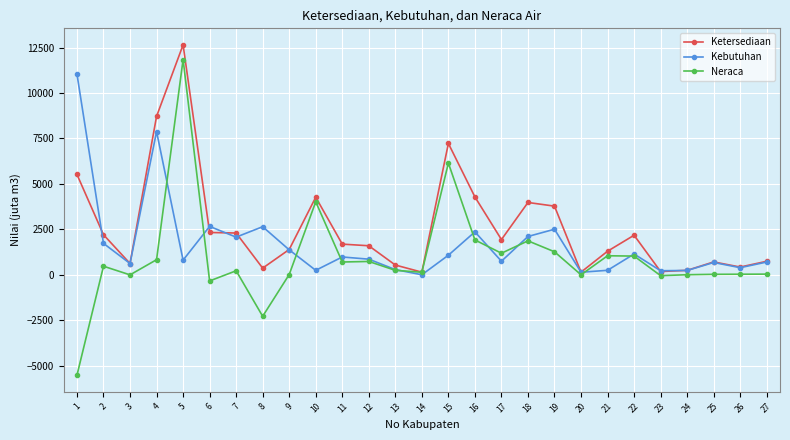

What is the spread (max minus min) of values at 6?

2998.0